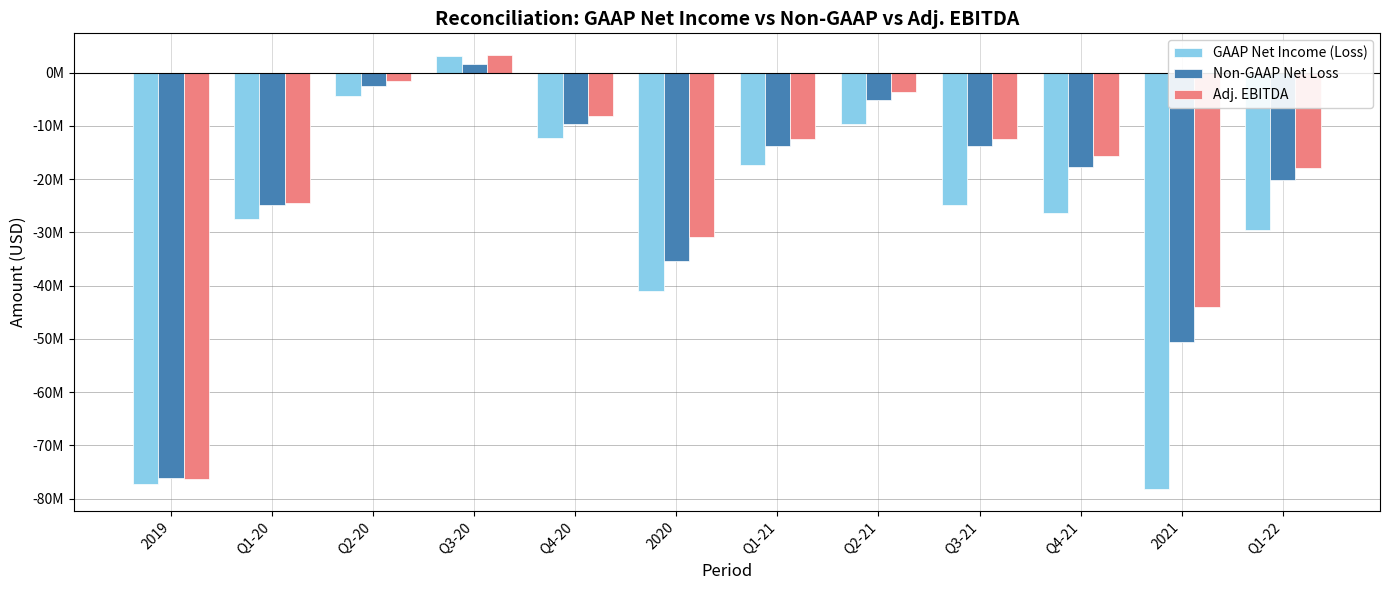

What is the sum of all GAAP Net Income (Loss) values?

-345100000